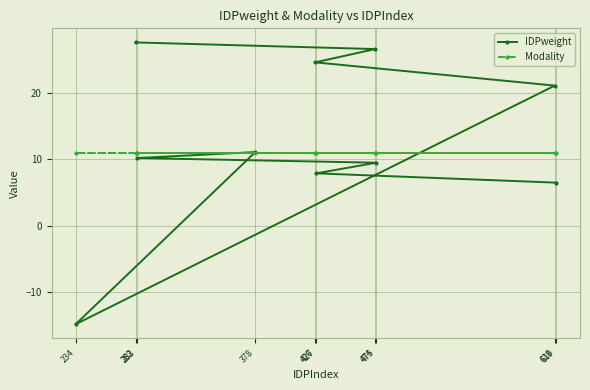

Which has a higher value, 282 or 283?

282